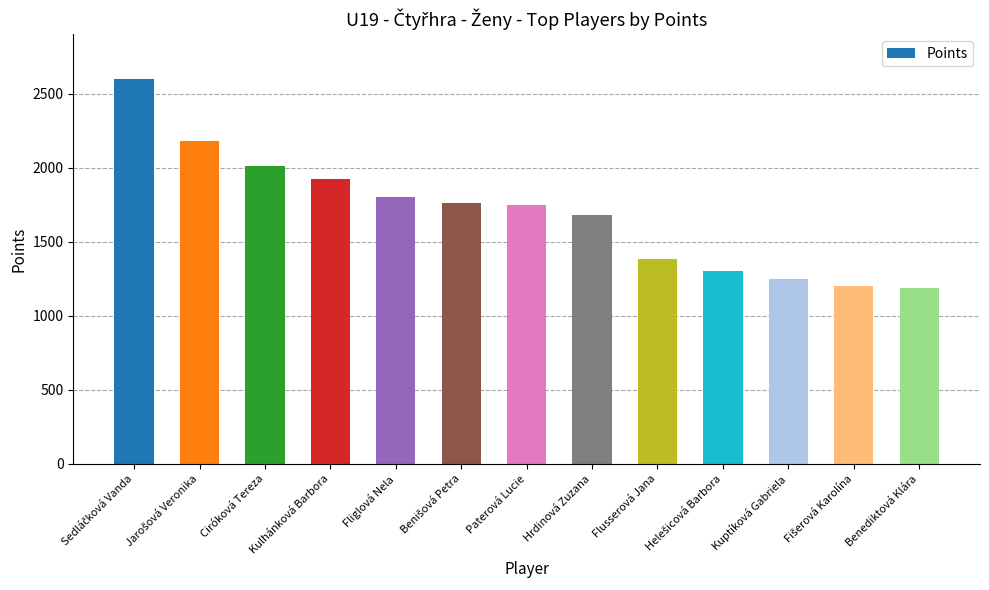

How many series are shown in this chart?

1